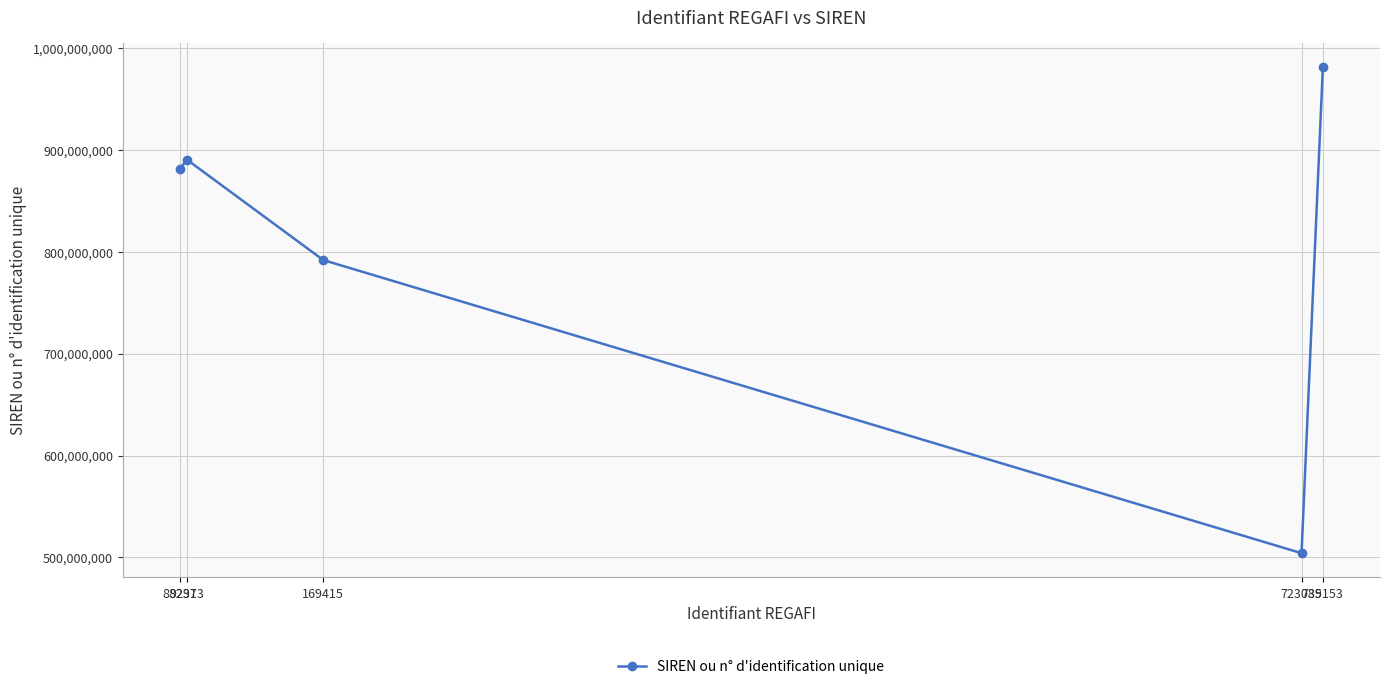

What is the difference between the values at 169415 and 88297?

89732098